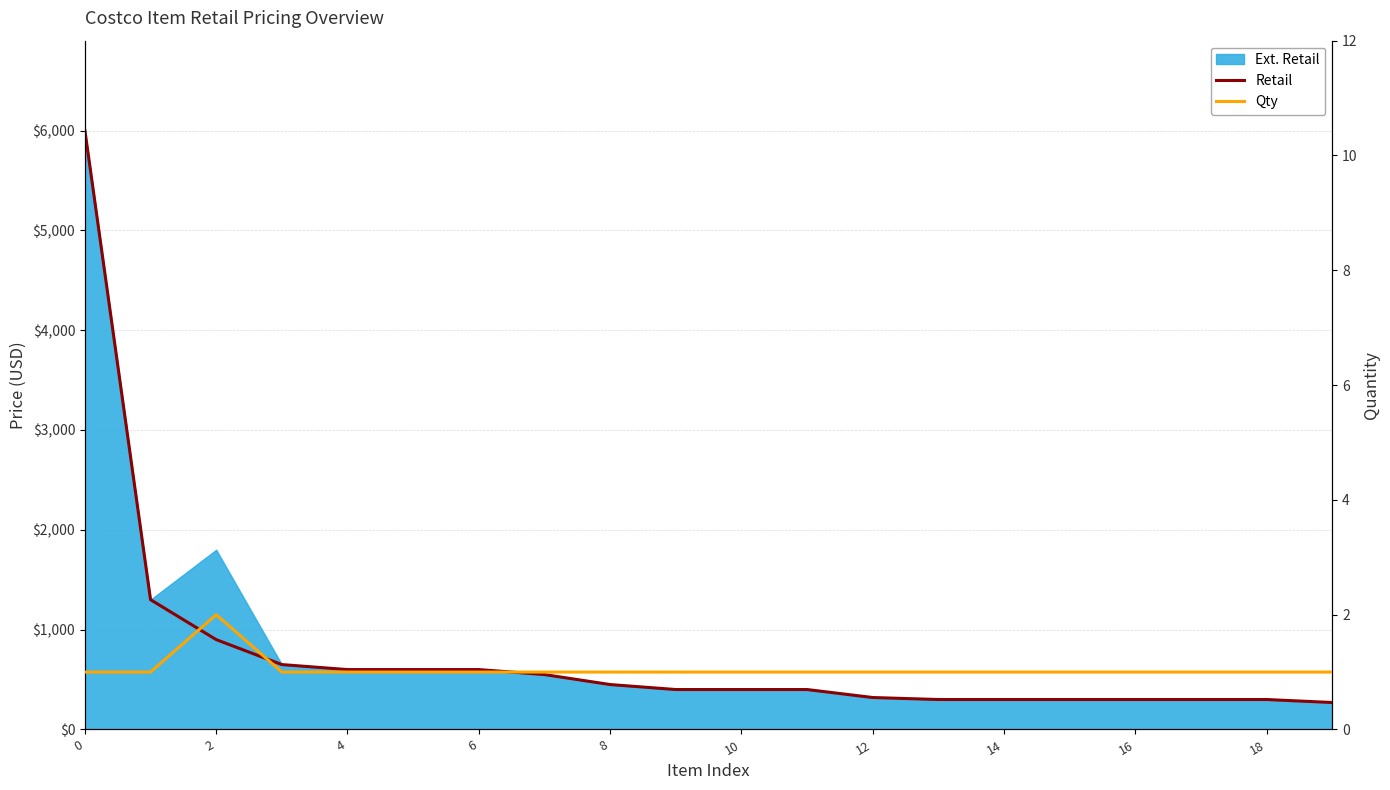

True or false: Qty and Retail cross at least once.

False